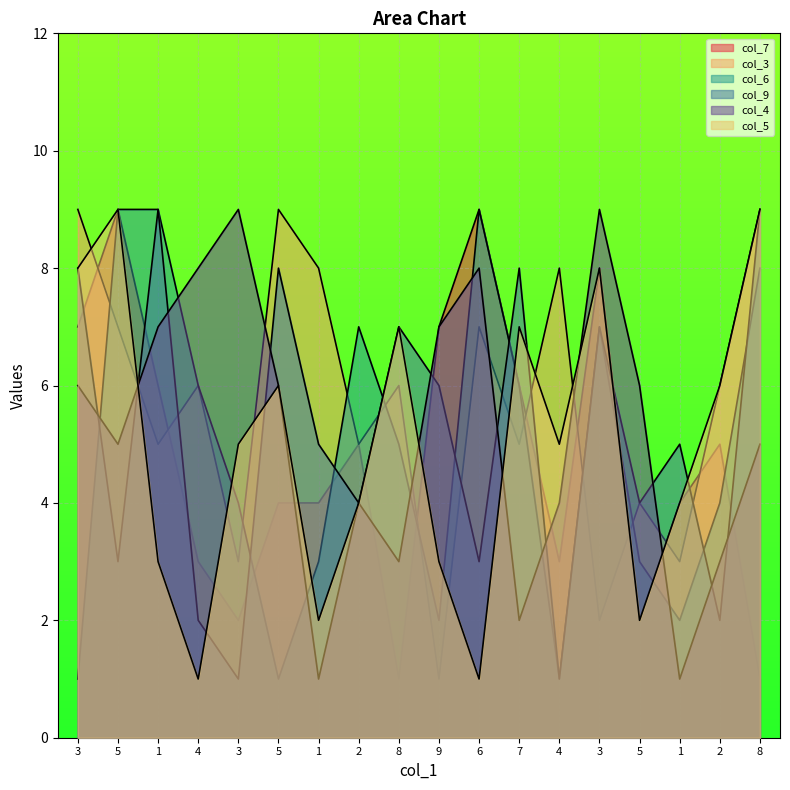

Between 6 and 2, which series saw the biggest shift?

col_6